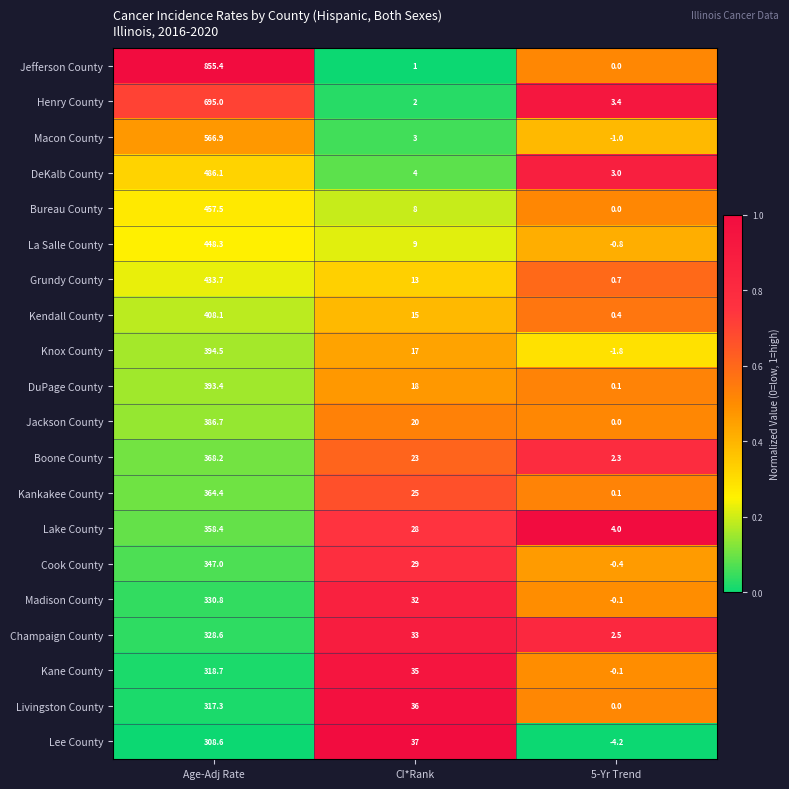

True or false: Livingston County has a value of 111.1 at 5-Yr Trend.

False